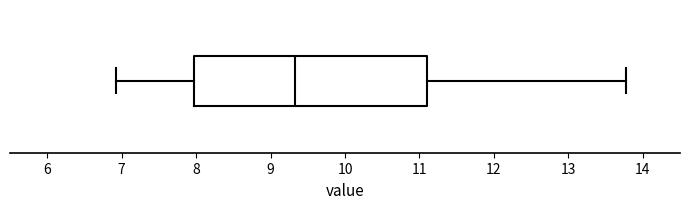

Where does the left whisker of the box end on the x-axis? The values are not printed on the chart, so give them approximately, as read against the axis.

6.9